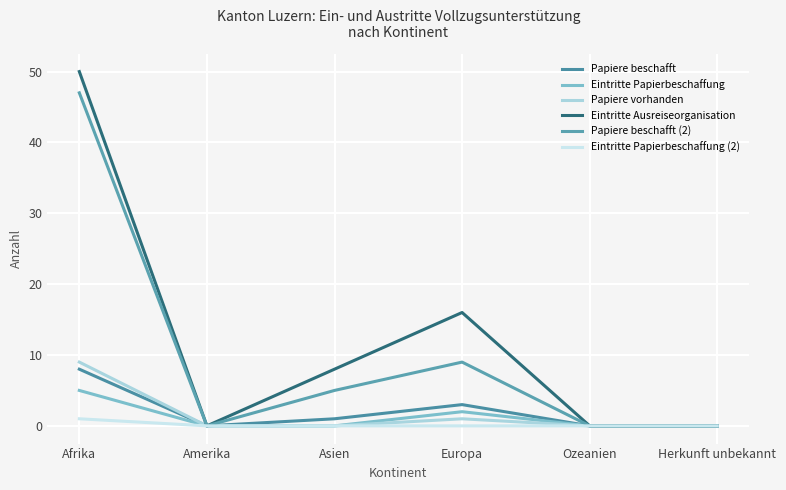

Rank the categories by Eintritte Papierbeschaffung value from highest to lowest.

Afrika, Europa, Amerika, Asien, Ozeanien, Herkunft unbekannt